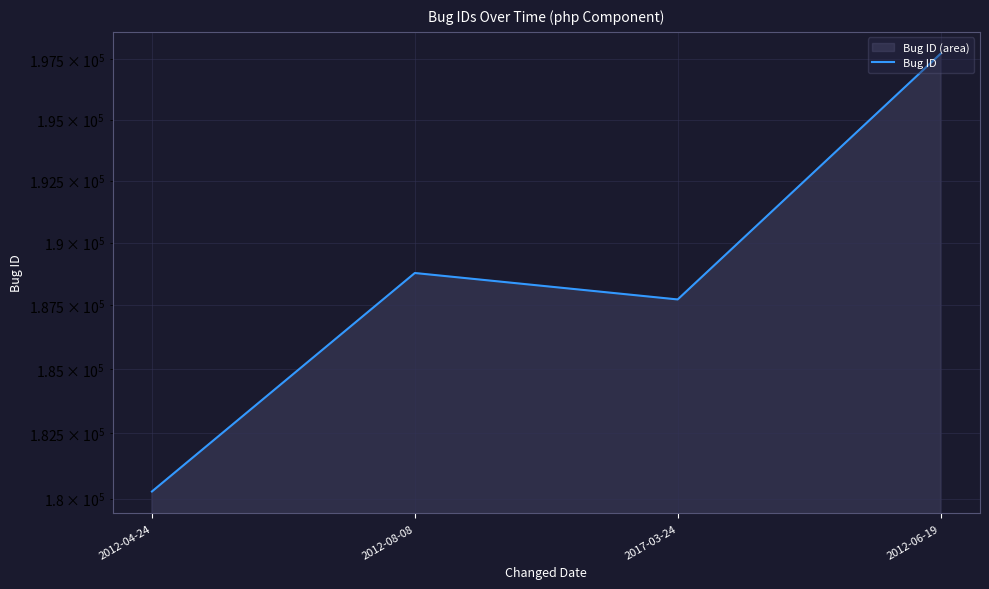

True or false: the data has more than 2 interior local peaks.

False